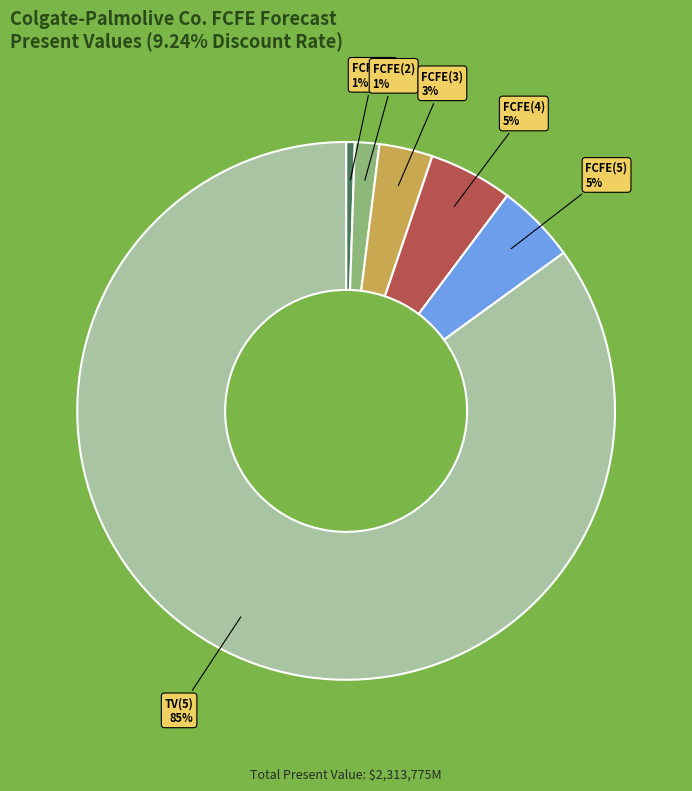

To the nearest percent, what is the average slice percentage?

17%